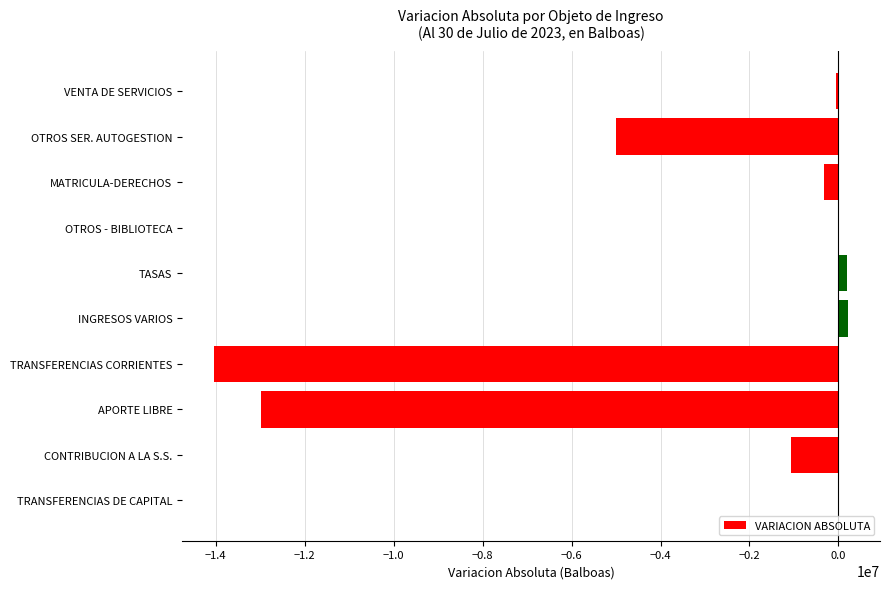

Where is the data nearest to the value -6911751?

OTROS SER. AUTOGESTION